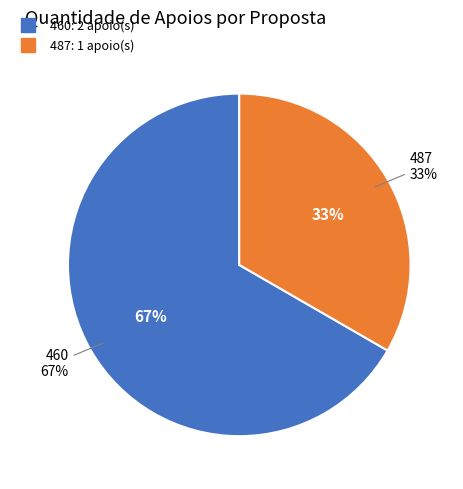

To the nearest percent, what portion does 487 represent?

33%